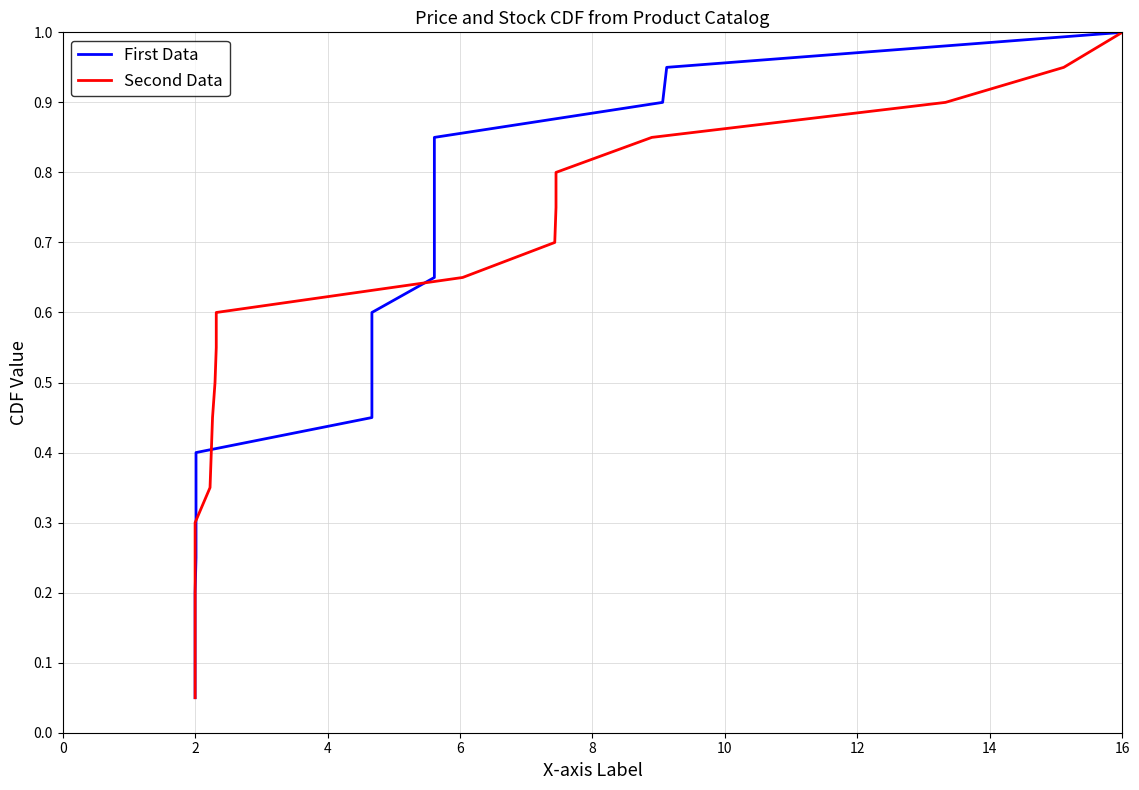

What is the difference between the maximum and minimum values in the Second Data series?

0.9